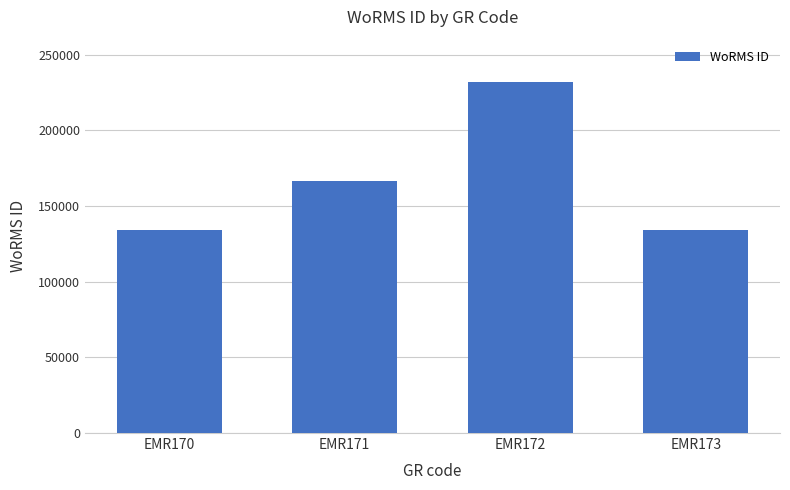

At which label is the value closest to 182968?

EMR171